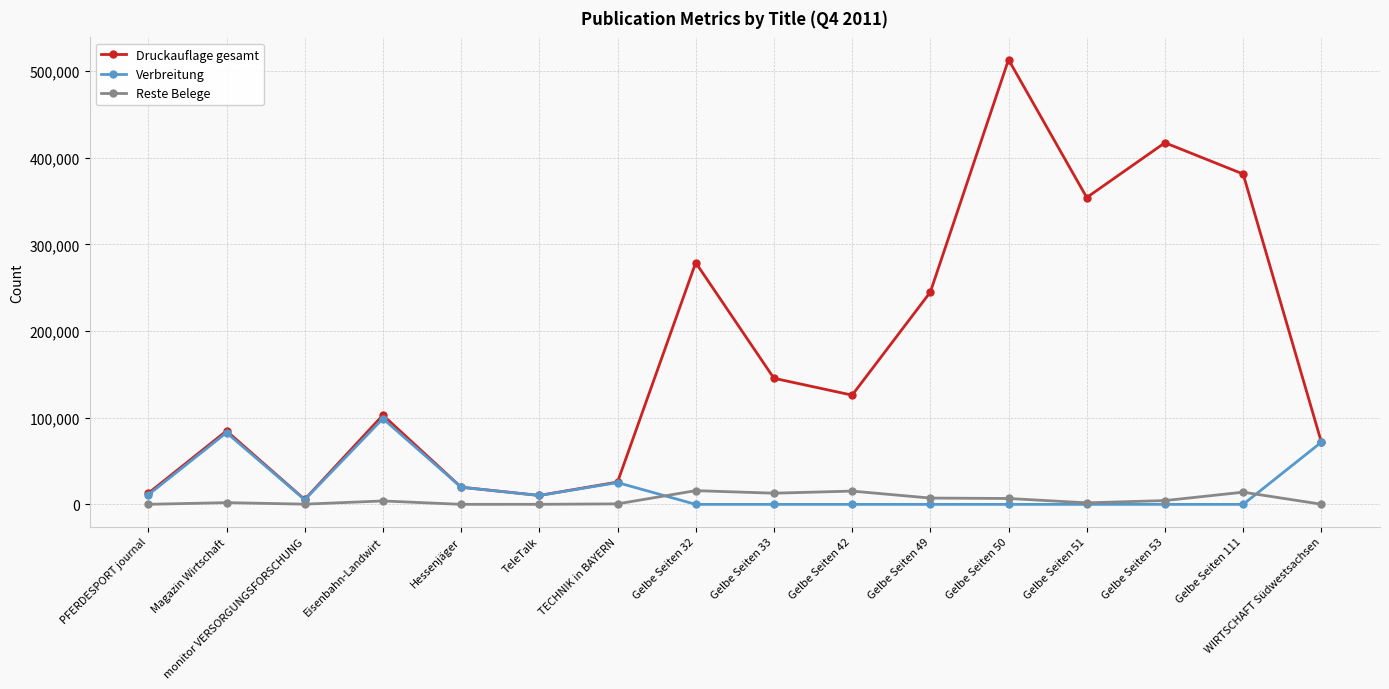

What is the maximum value for Reste Belege?

15859